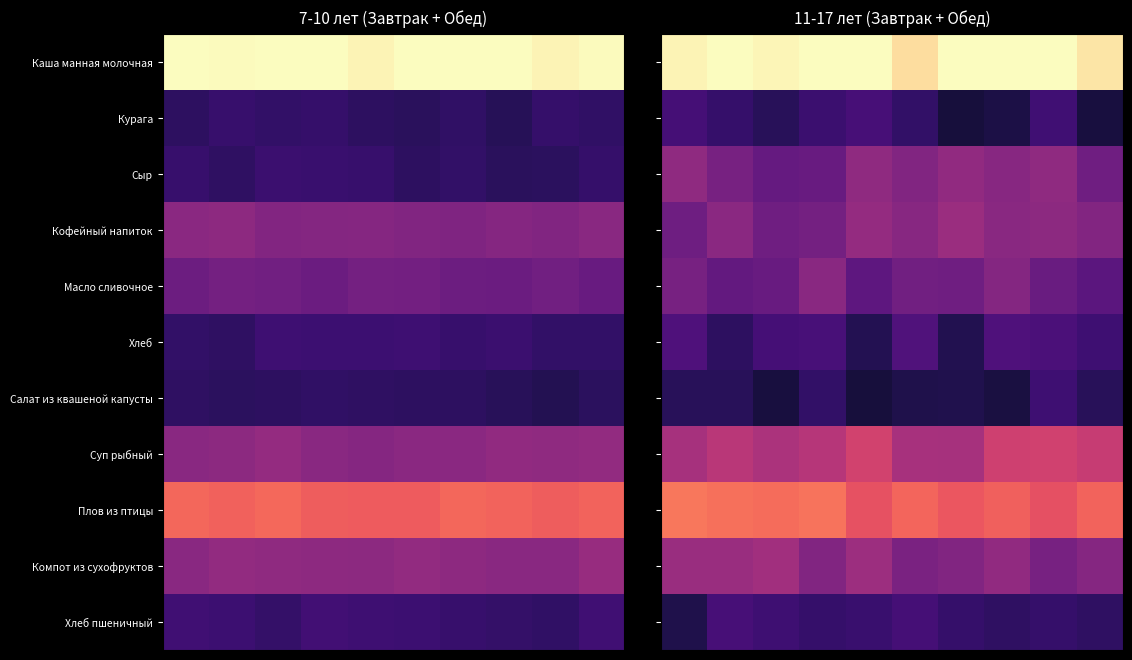

How many series are shown in this chart?

11